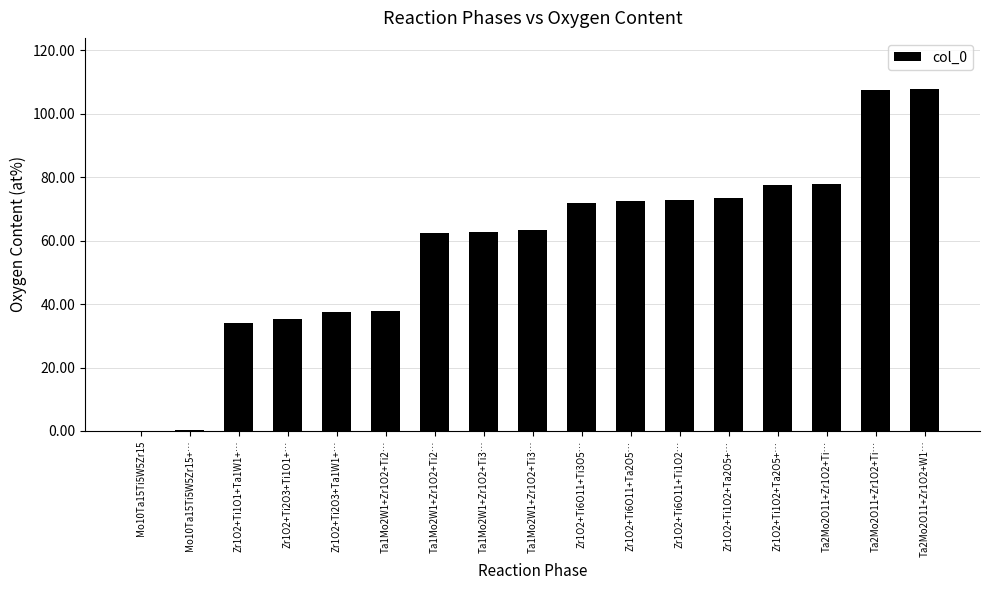

How many data points does each series have?

17